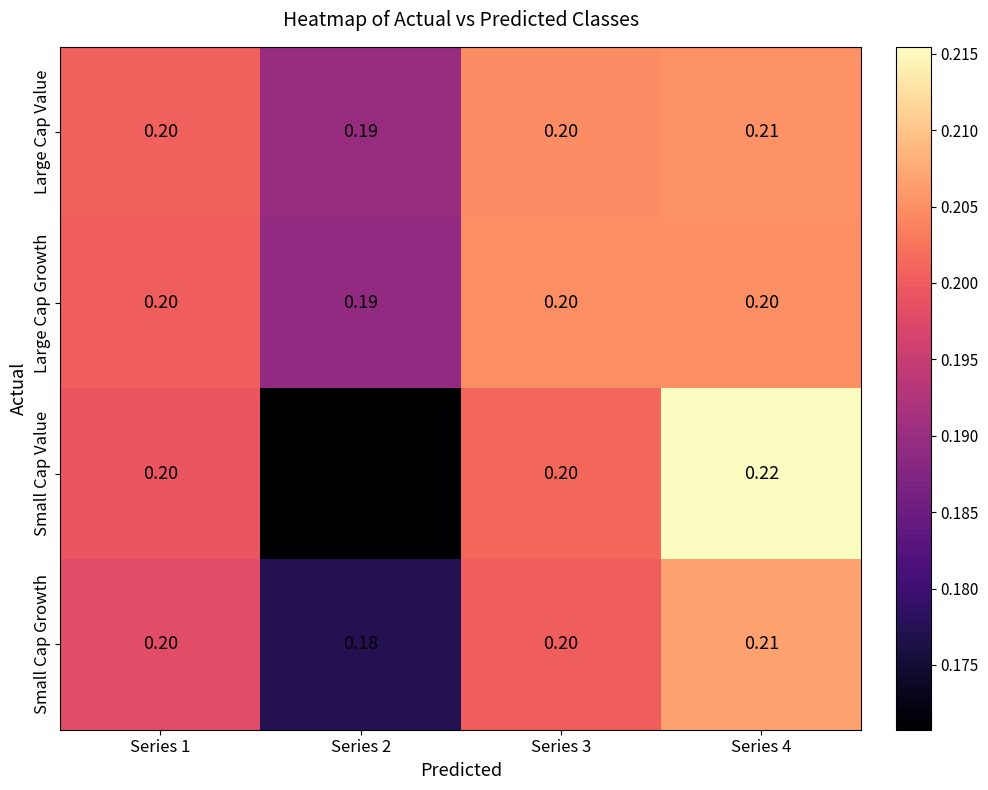

Which series has the widest spread of values?

Small Cap Value